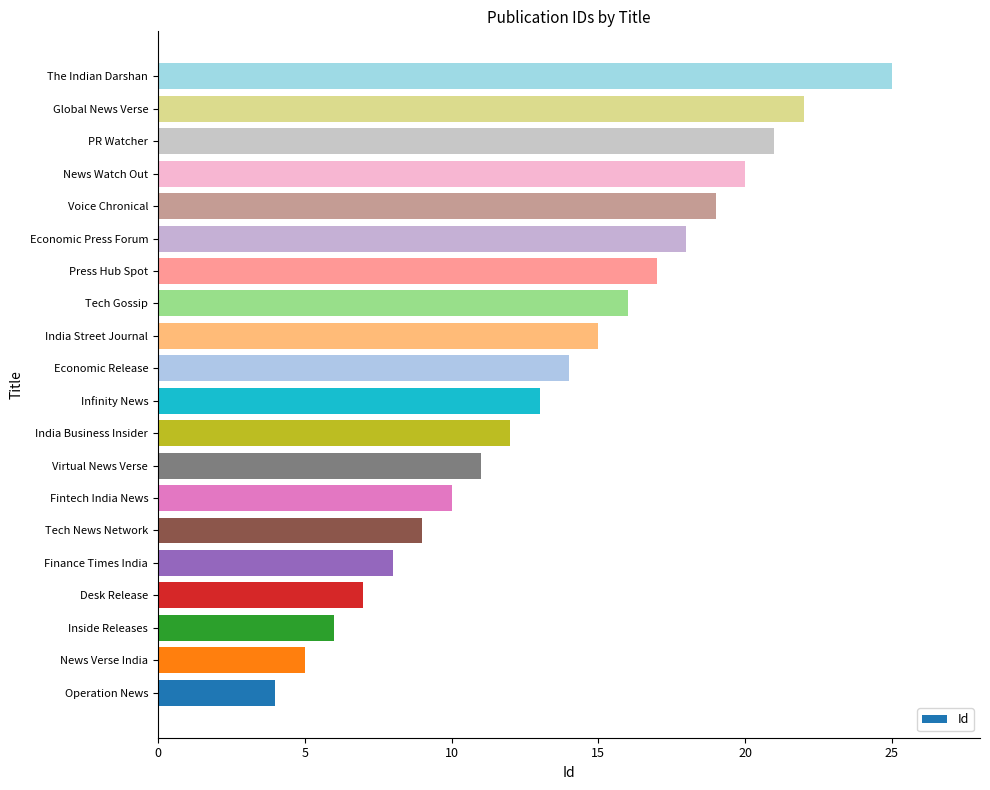

What is the greatest value displayed?

25